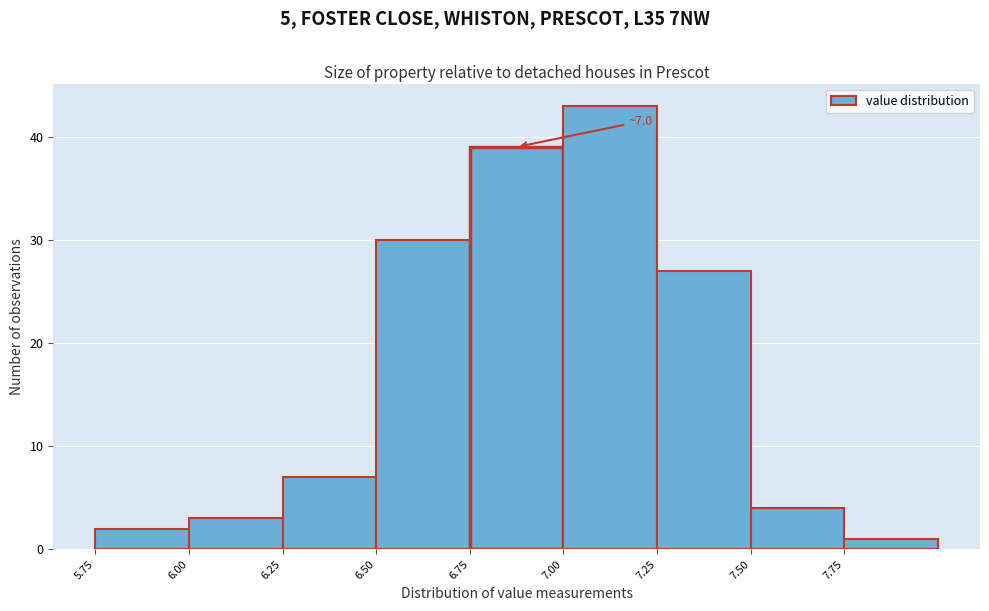

Which range on the x-axis has the tallest bar?

7.00 to 7.25